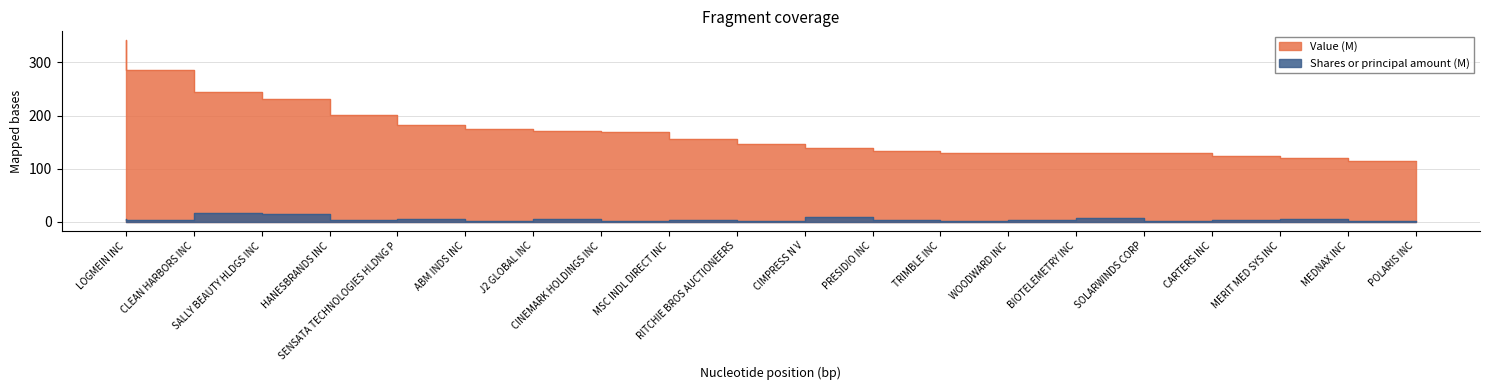

True or false: Value and Shares or principal amount cross at least once.

False